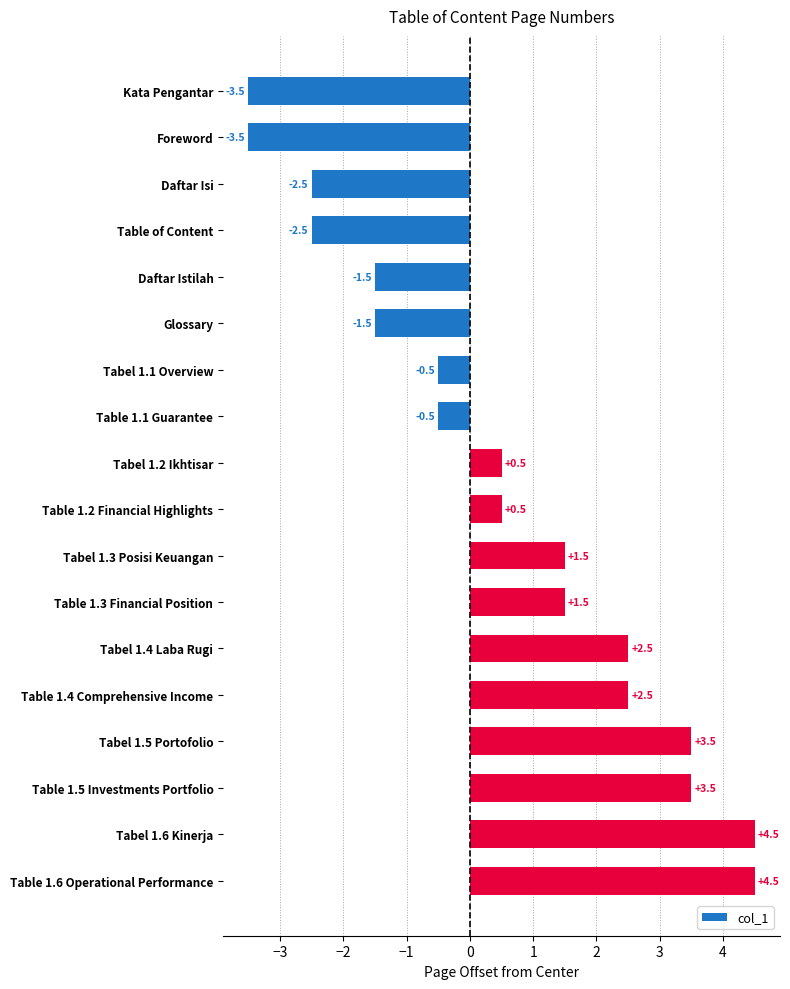

What is the greatest value displayed?

4.5